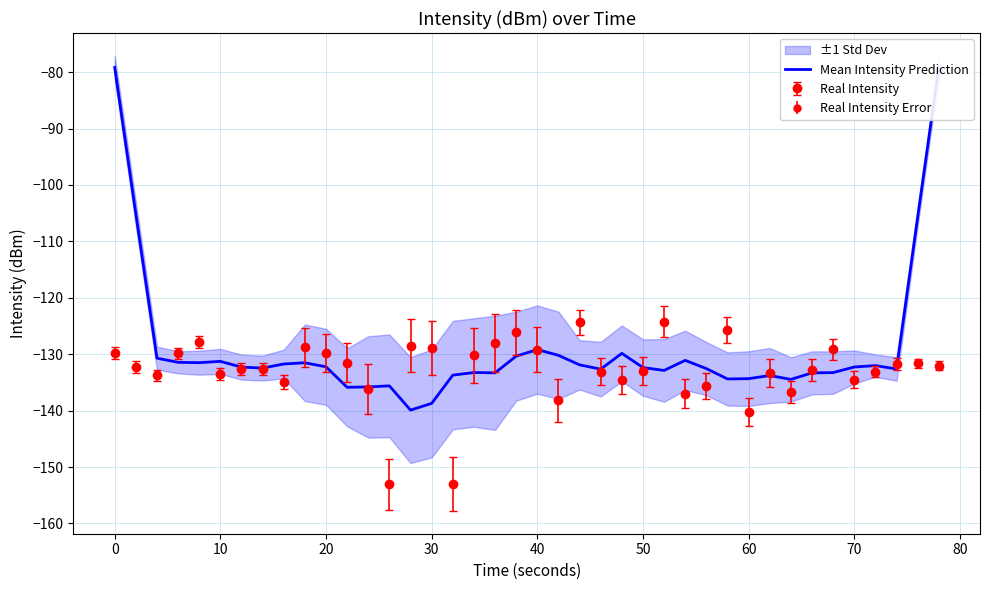

What is the maximum value for Real Intensity?

-124.2